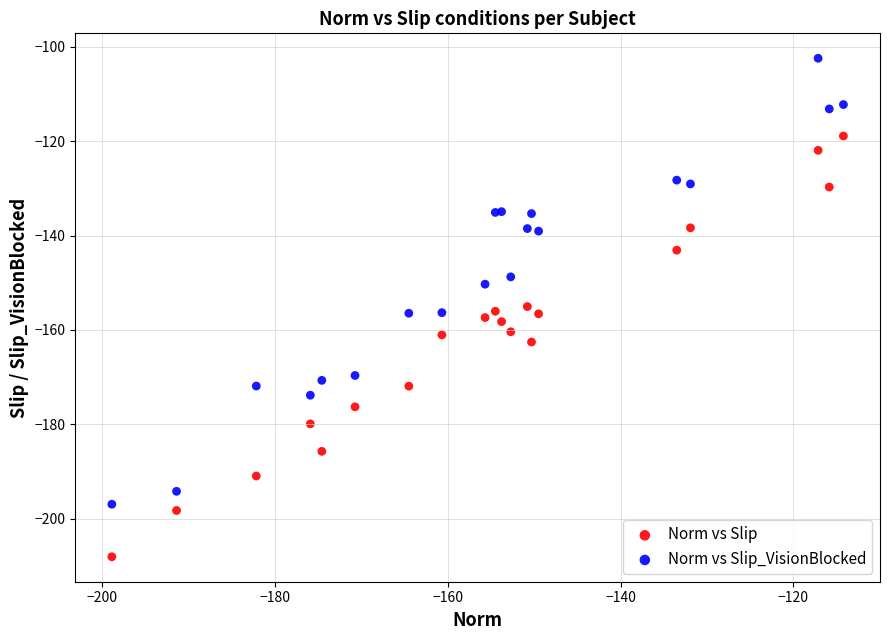

Which series contains the lowest Y value?

Norm vs Slip